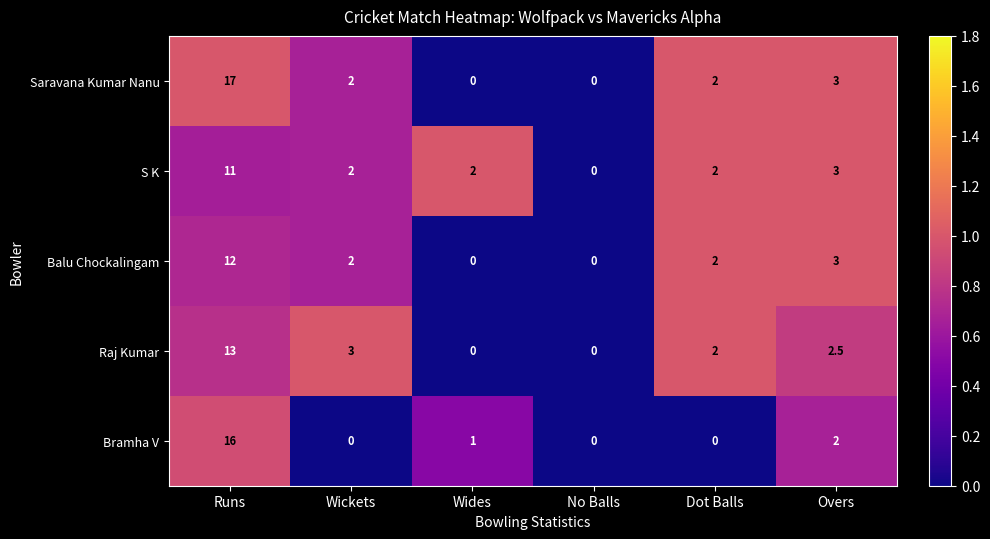

True or false: Bramha V has a value of 7.6 at Runs.

False